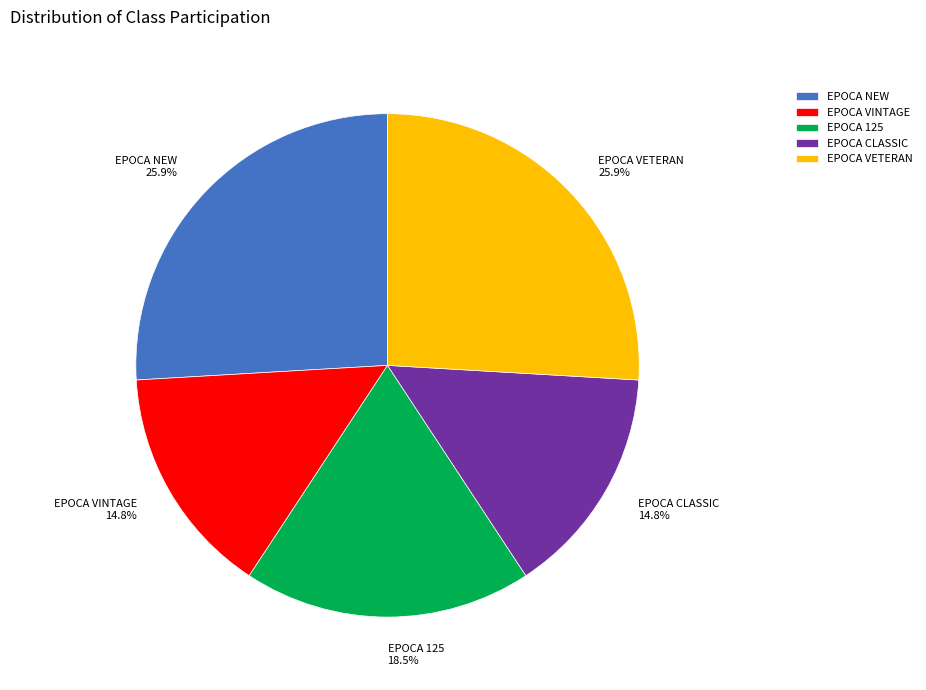

Is it true that EPOCA NEW is 14% of the pie?

False